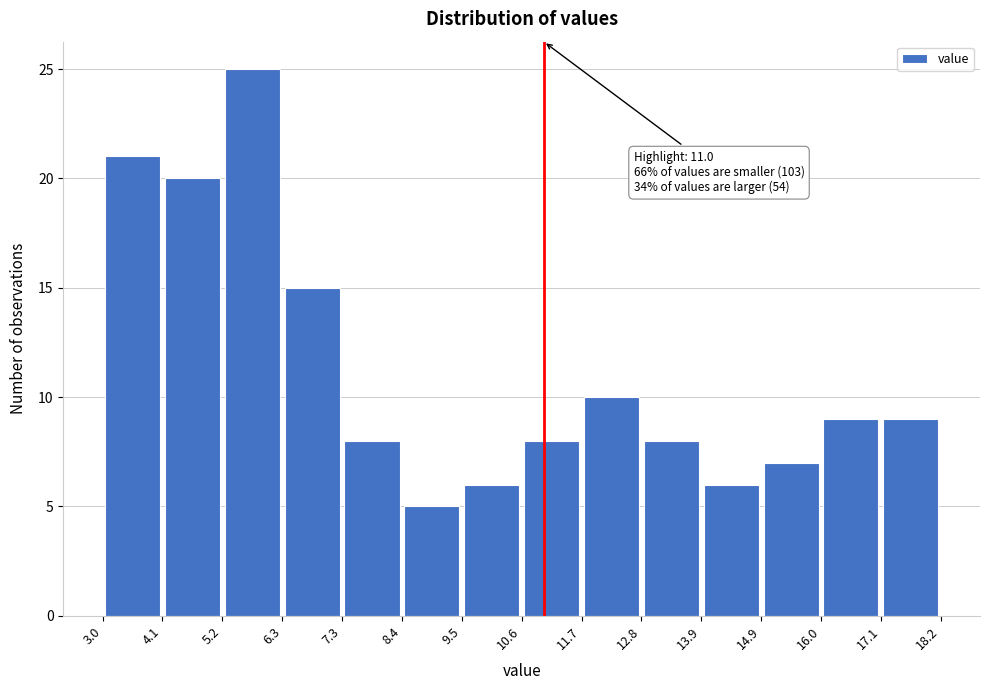

Over which range of the x-axis is the bar tallest?

5.2 to 6.3